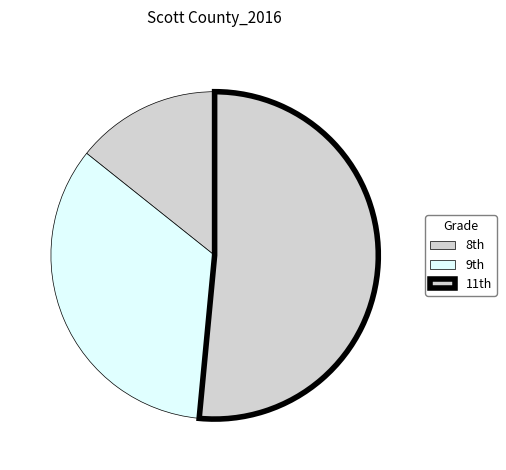

How many segments does this pie chart have?

3